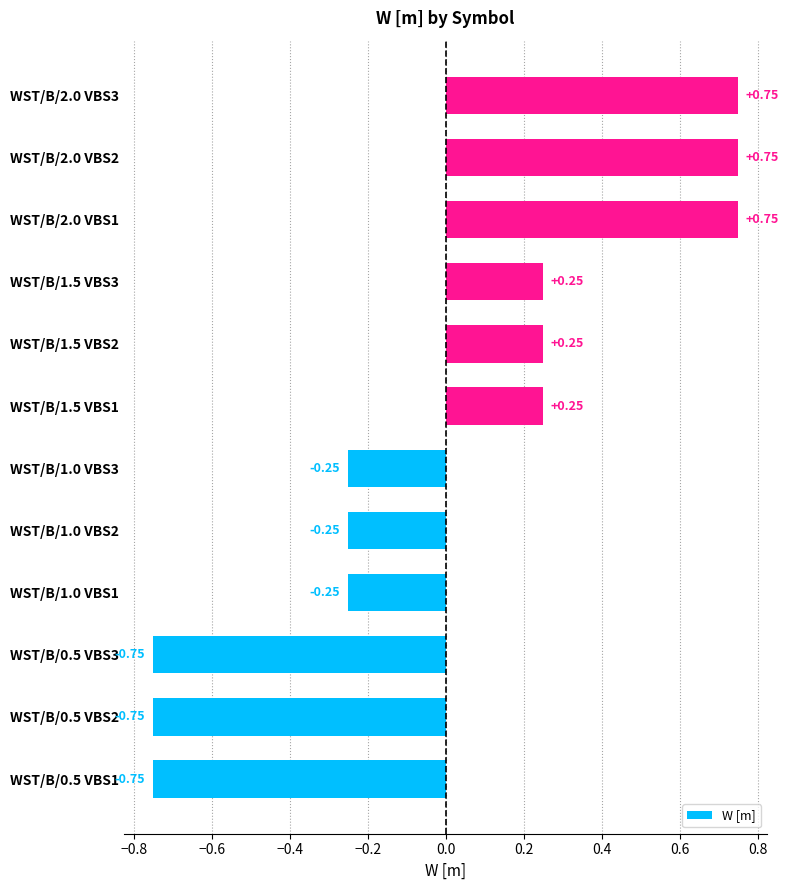

What is the difference between the values at WST/B/1.5 VBS1 and WST/B/1.0 VBS2?

0.5